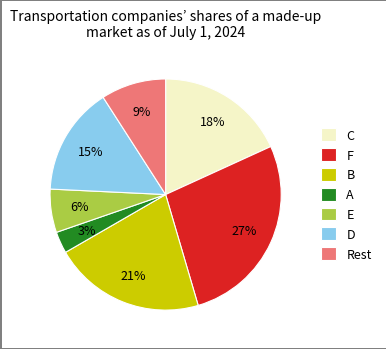

Is there any slice that represents more than half of the pie?

No